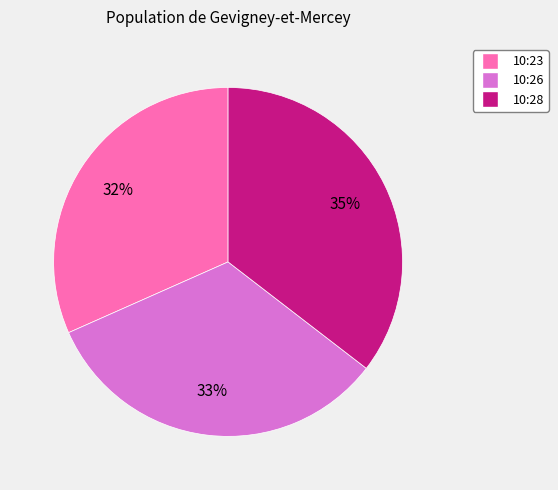

To the nearest percent, what is the average slice percentage?

33%